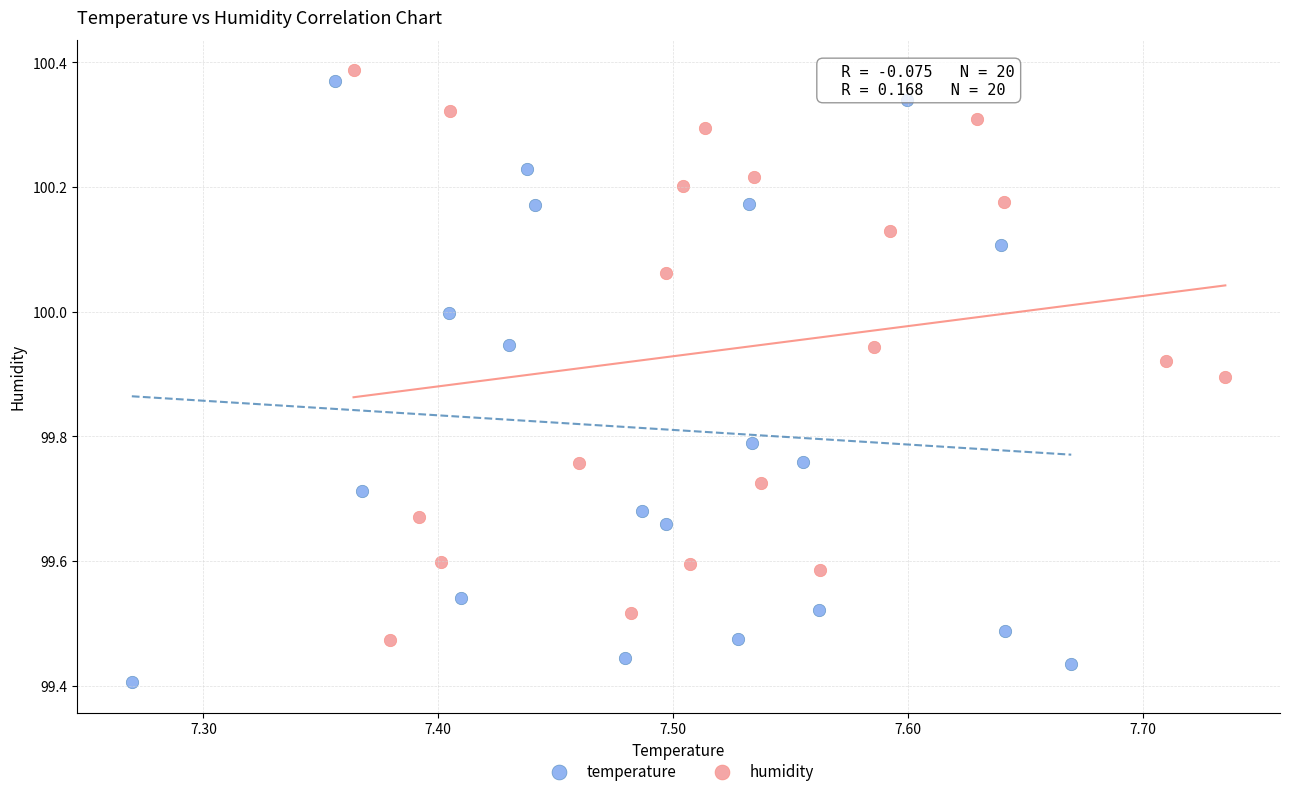

Which series reaches the minimum Y coordinate?

temperature